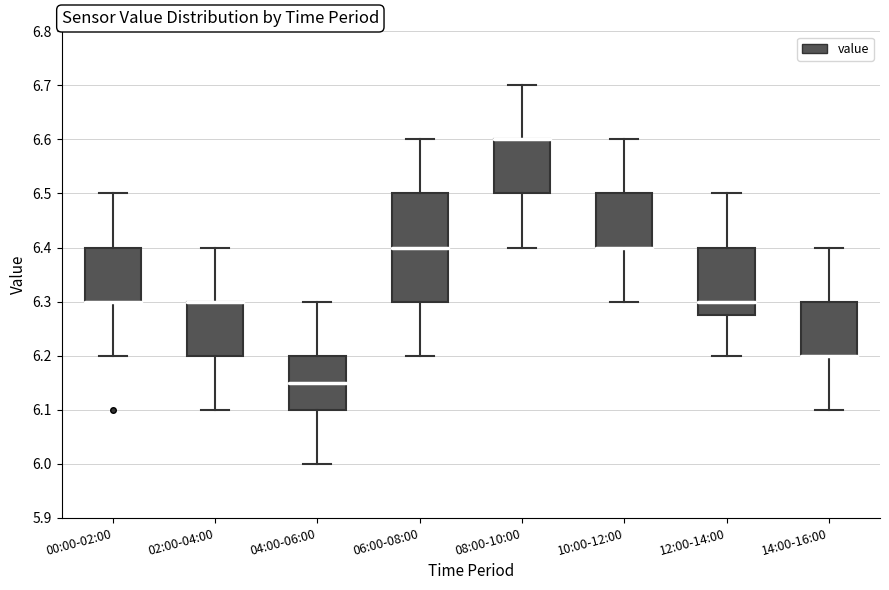

Comparing the boxes themselves (not the whiskers), which one is the tallest?

06:00-08:00